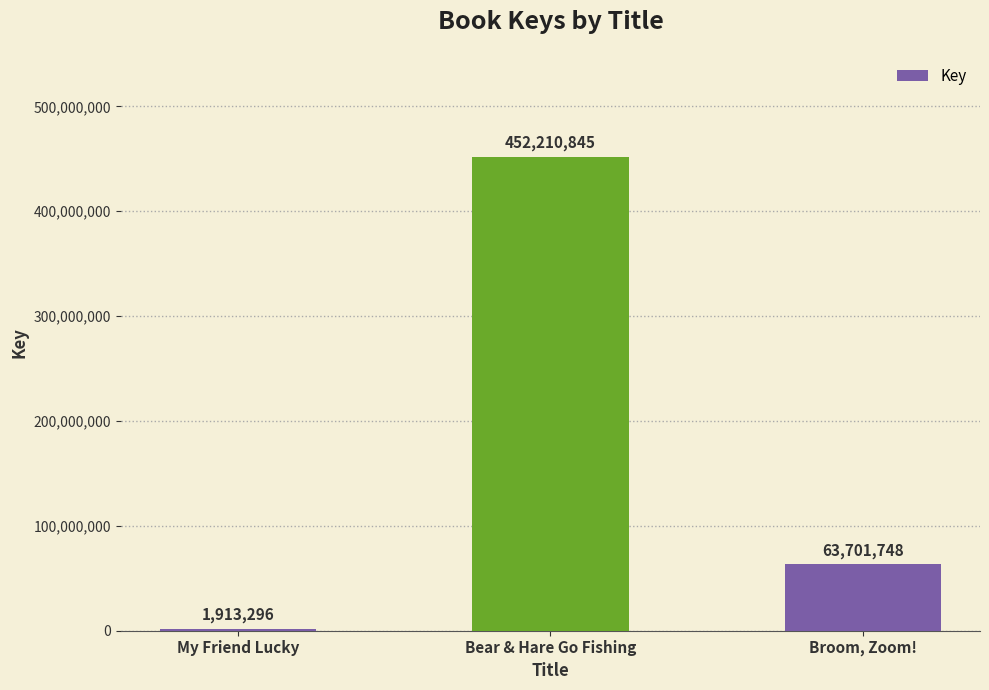

Which category has the lowest value across all series?

My Friend Lucky